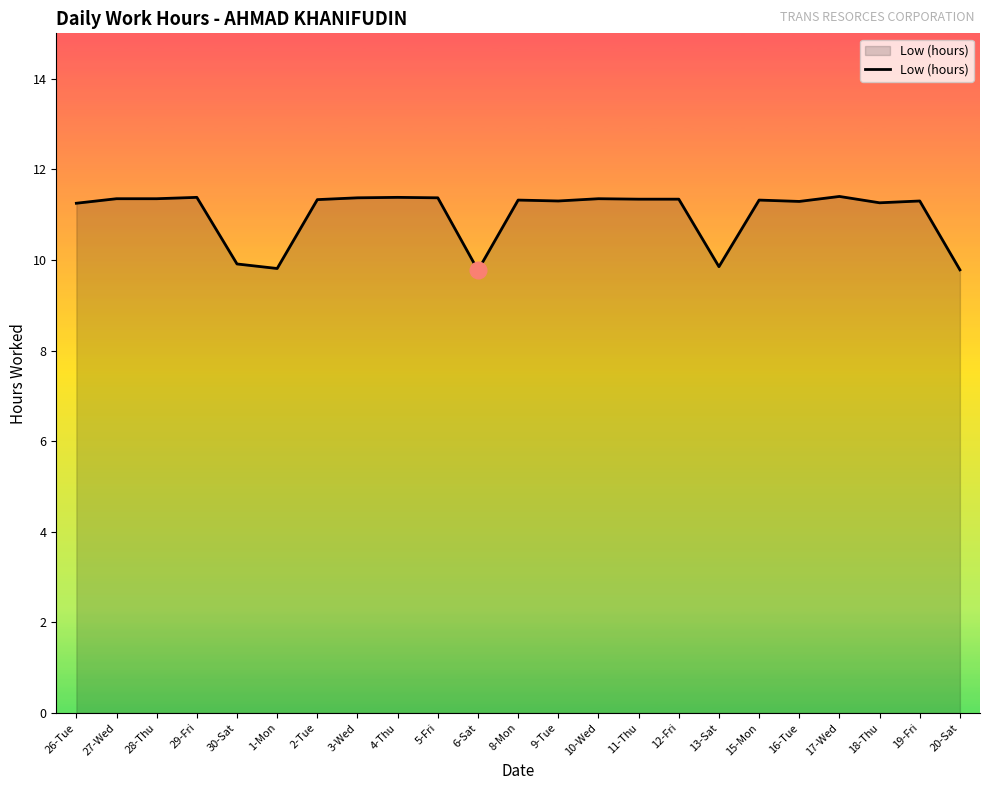

What is the difference between the maximum and minimum values?

1.6